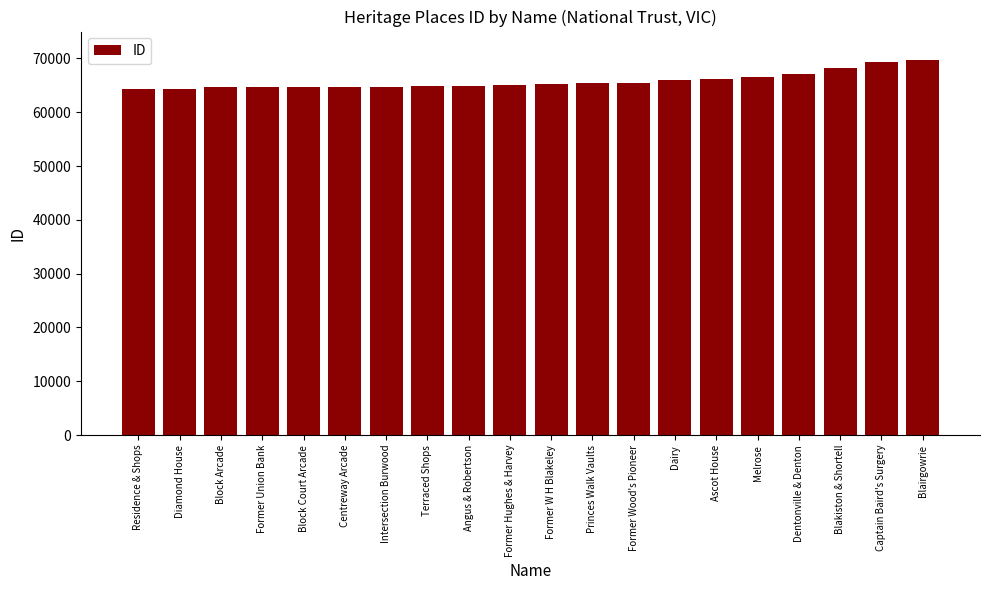

What is the value of the 2nd bar from the left?

64393